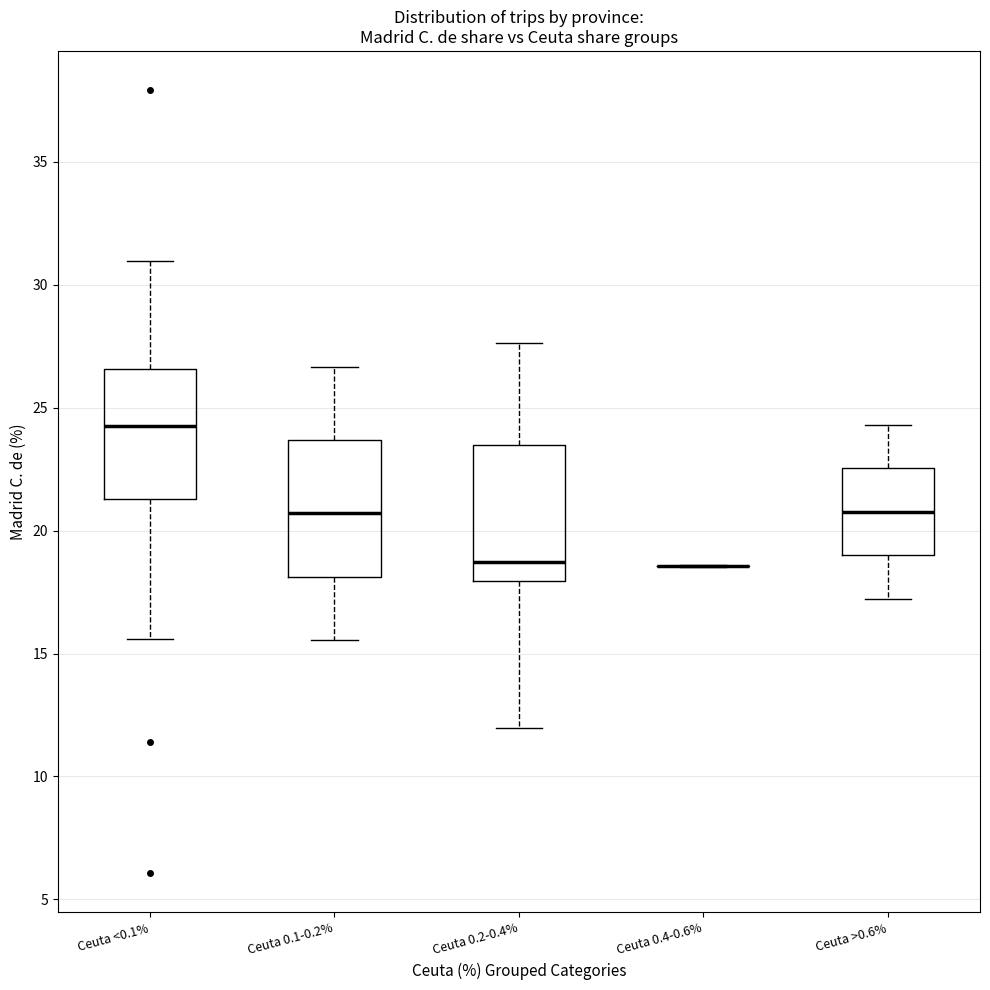

Where is the lower edge of the box for Ceuta <0.1% on the y-axis? The values are not printed on the chart, so give them approximately, as read against the axis.

21.5